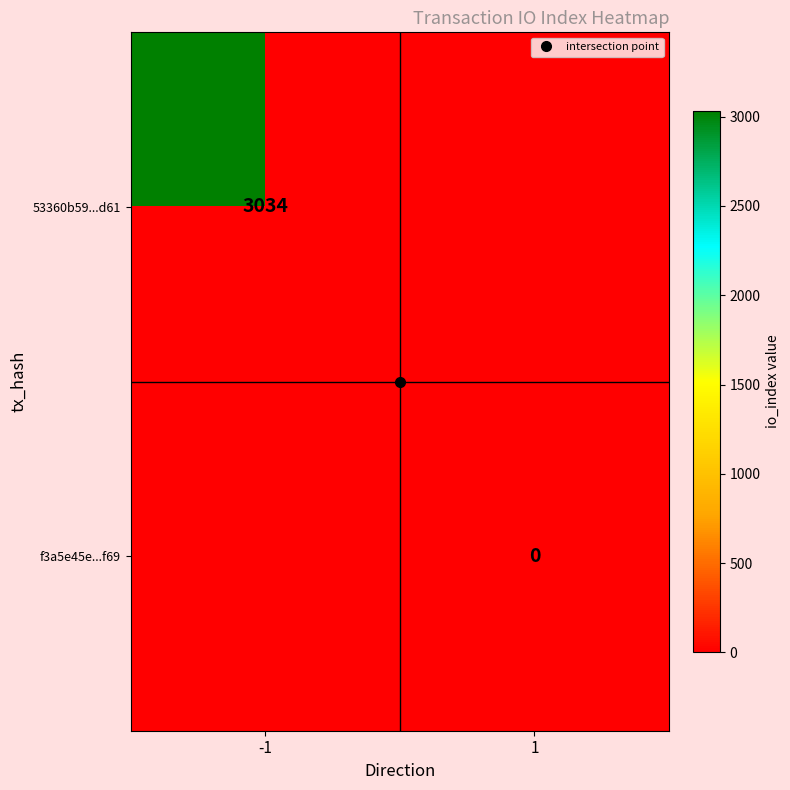

List the series in order of their peak value, highest first.

53360b59...d61, f3a5e45e...f69